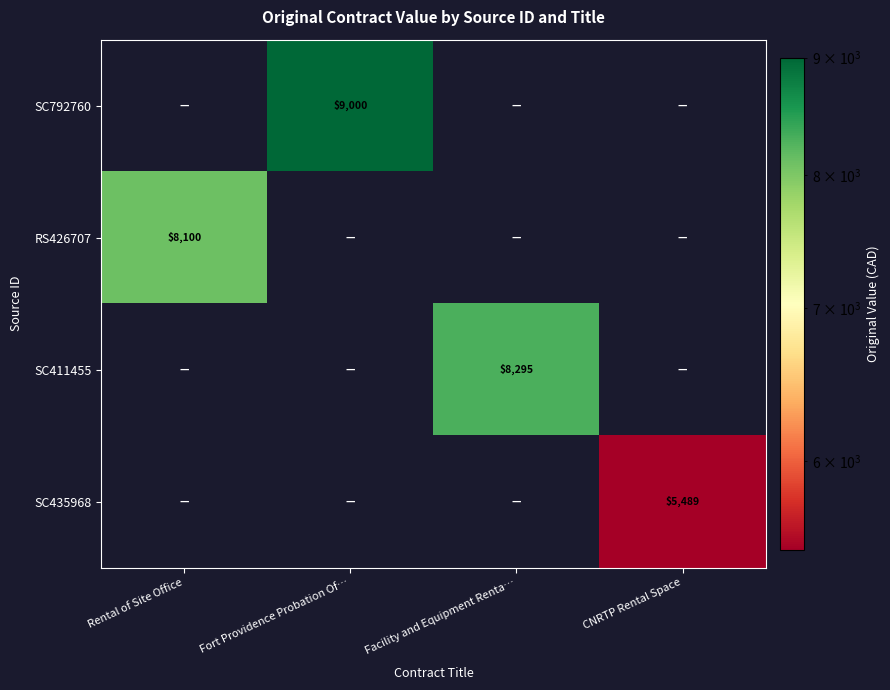

True or false: SC435968 has a value of 5489 at CNRTP Rental Space.

True